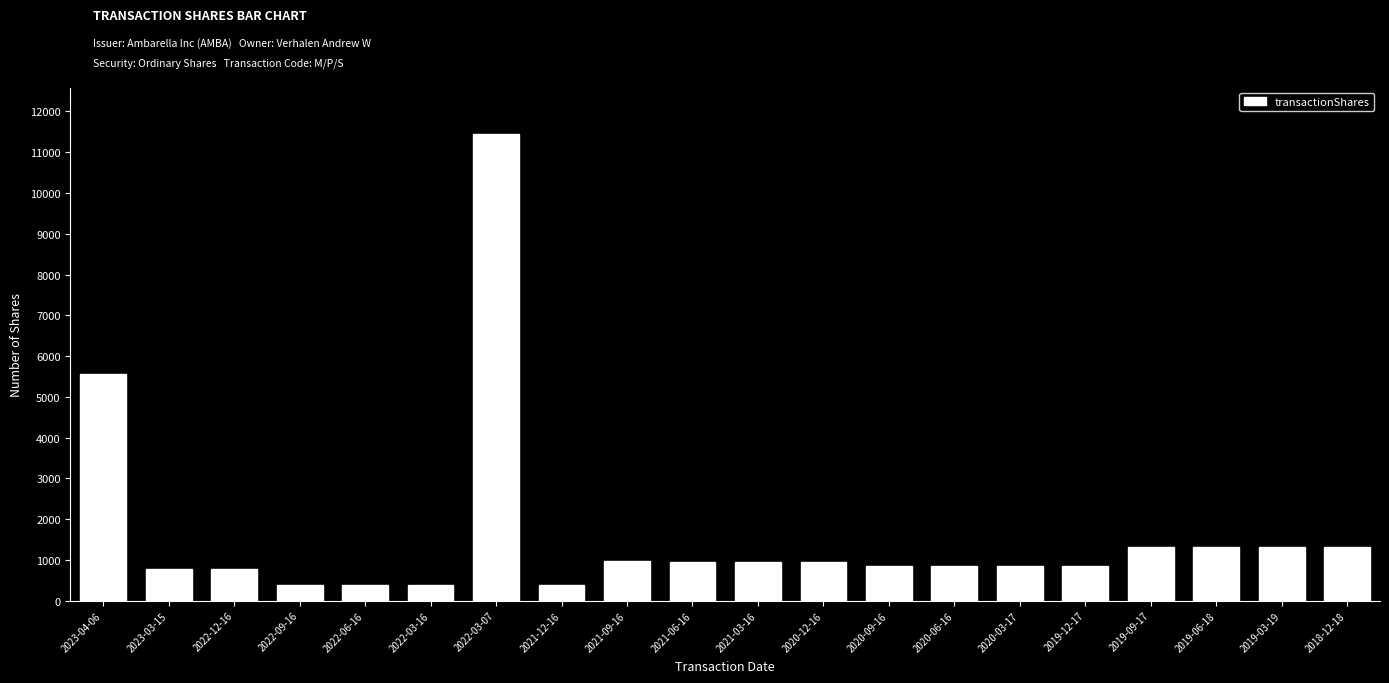

At which label does the data first exceed 958?

2023-04-06